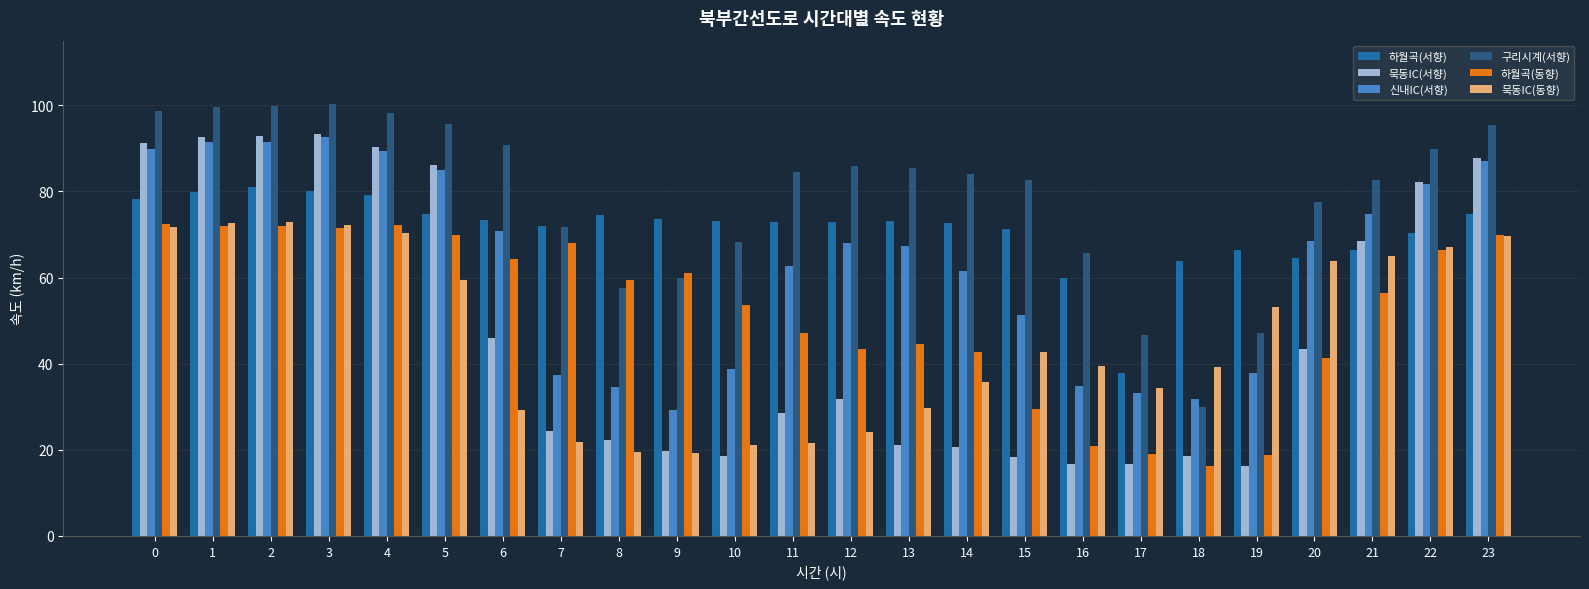

How many distinct data groups are displayed?

6